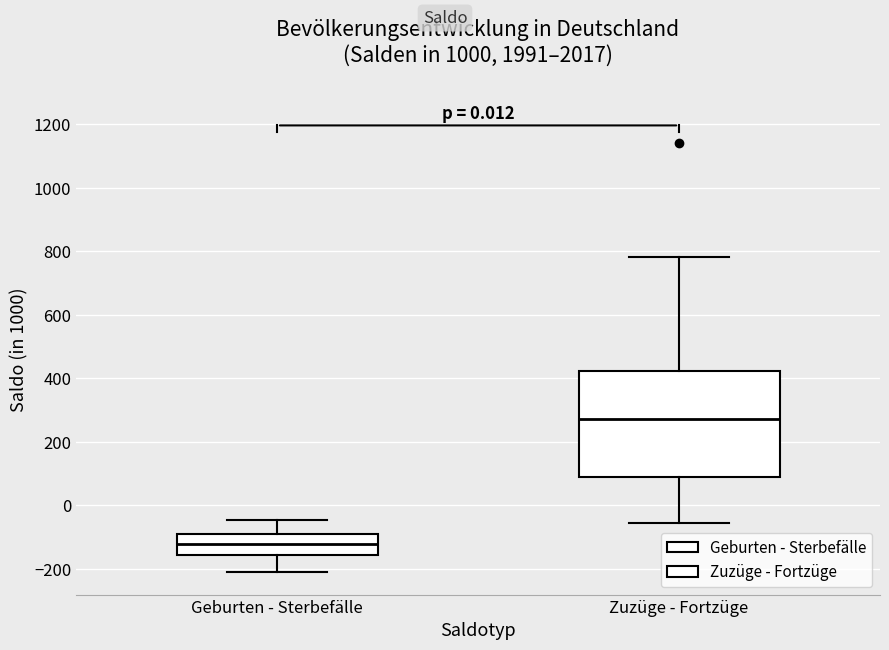

Reading left to right, transcribe this box plot: for each box, give where its median line is, the range the box spans, and where its two whiskers end, as read against the y-axis. The values are not printed on the chart, so give them approximately, as read against the axis.

Geburten - Sterbefälle: median -120, box -160 to -100, whiskers -220 to -40
Zuzüge - Fortzüge: median 280, box 80 to 420, whiskers -60 to 780